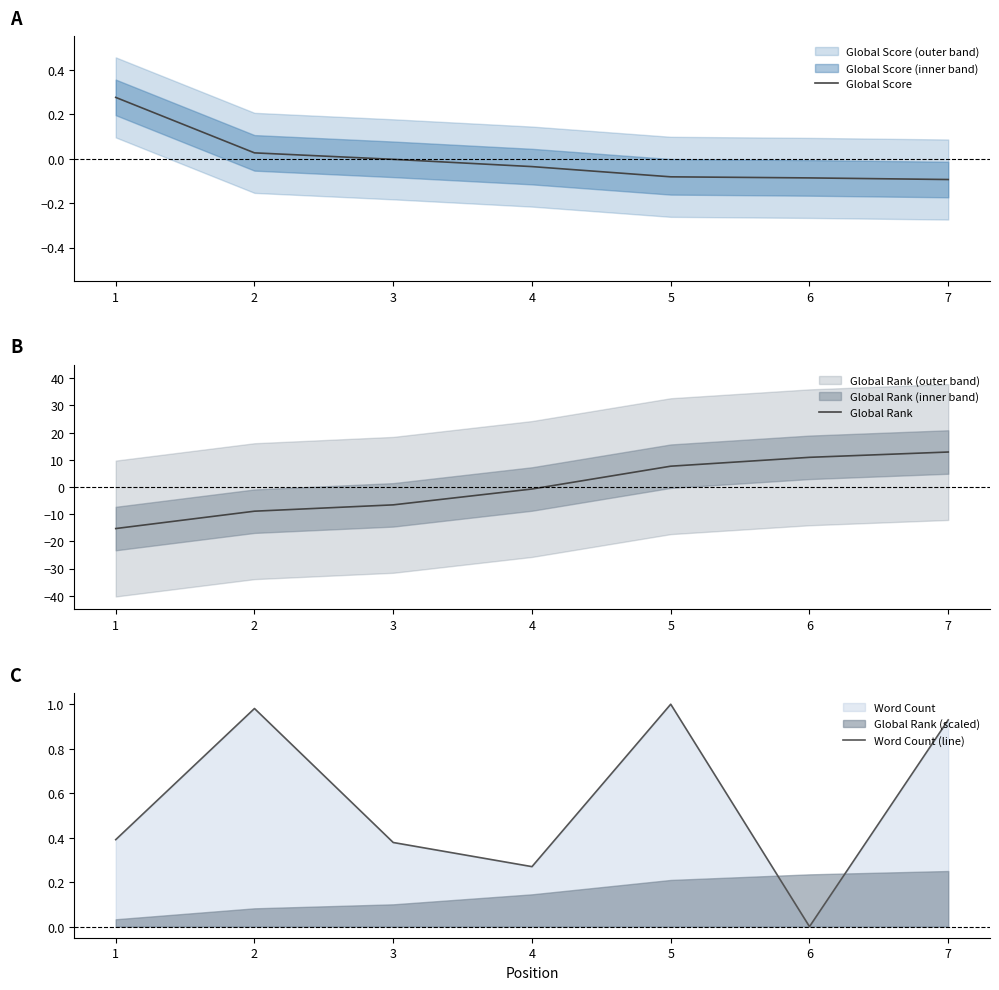

Where do Global Rank and Word Count (line) first cross each other?

4 and 5